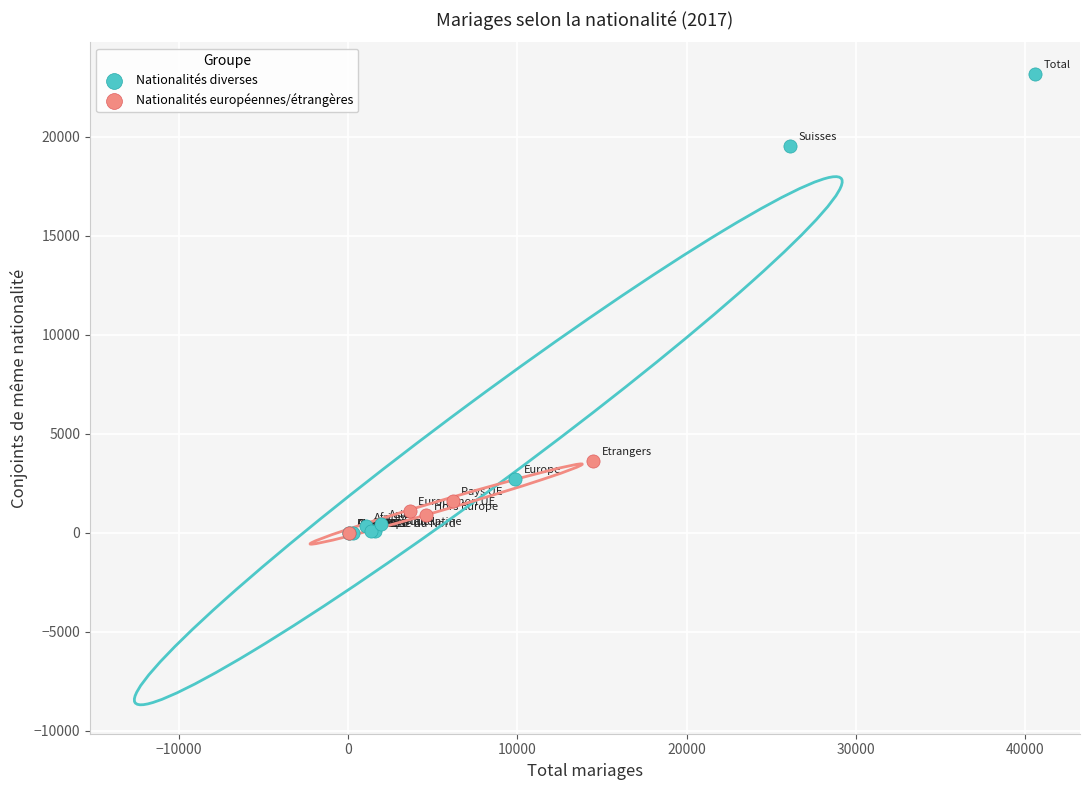

Which series has the widest spread of Y values?

Nationalités diverses